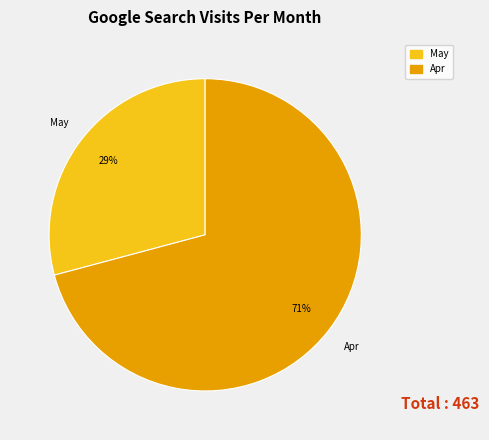

Which has a higher value, May or Apr?

Apr